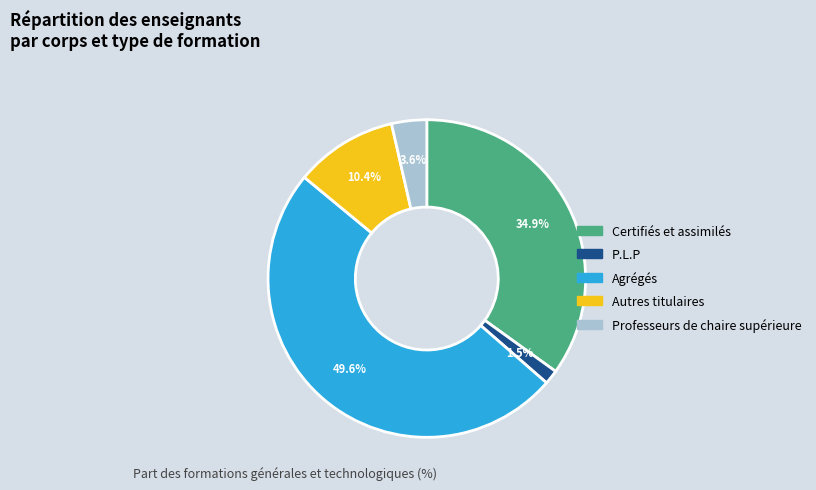

Which has a higher value, Professeurs de chaire supérieure or Certifiés et assimilés?

Certifiés et assimilés